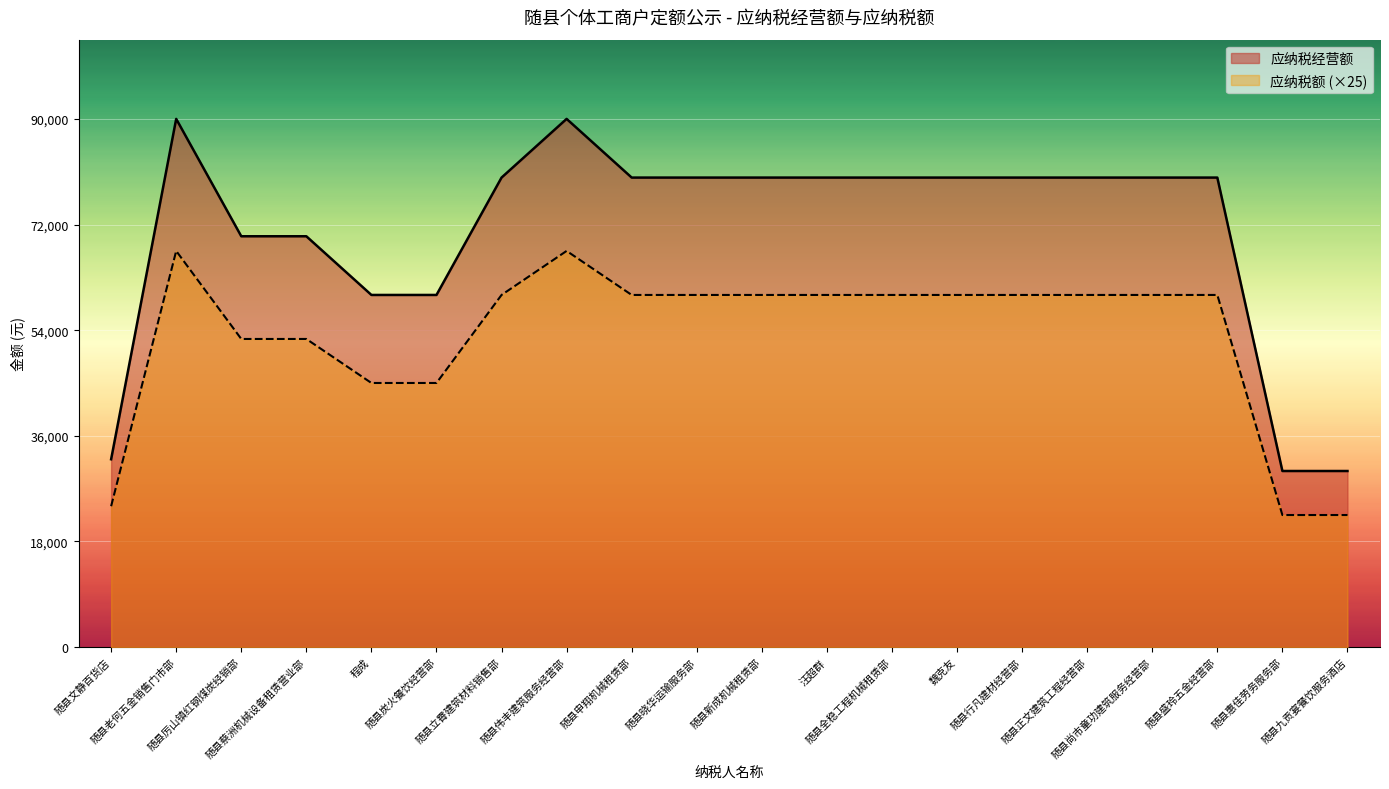

Reading left to right, extract all data points from this chart.

应纳税经营额: 32000	90000	70000	70000	60000	60000	80000	90000	80000	80000	80000	80000	80000	80000	80000	80000	80000	80000	30000	30000
应纳税额: 24000	67500	52500	52500	45000	45000	60000	67500	60000	60000	60000	60000	60000	60000	60000	60000	60000	60000	22500	22500